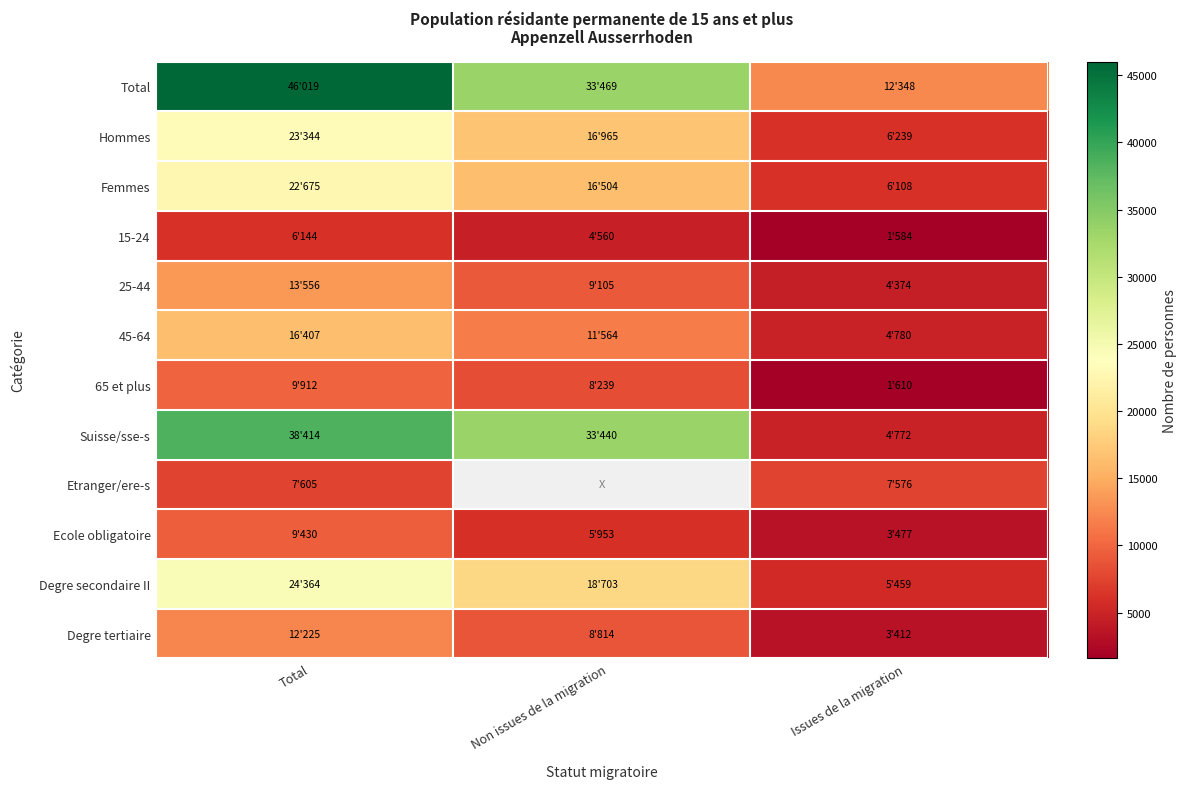

How many series are shown in this chart?

12